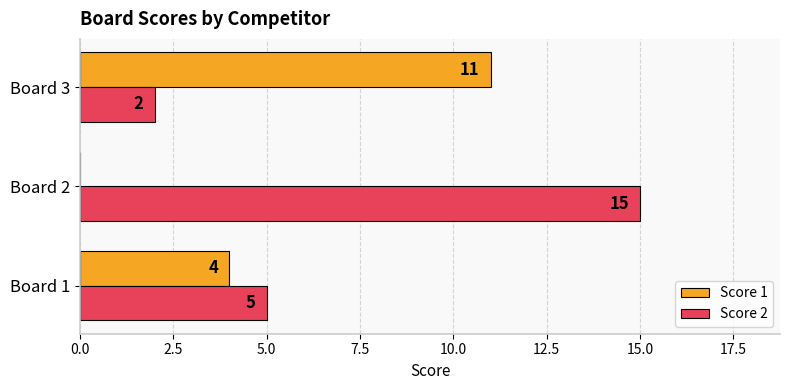

The Score 1 series shows 4 at Board 1. True or false?

True